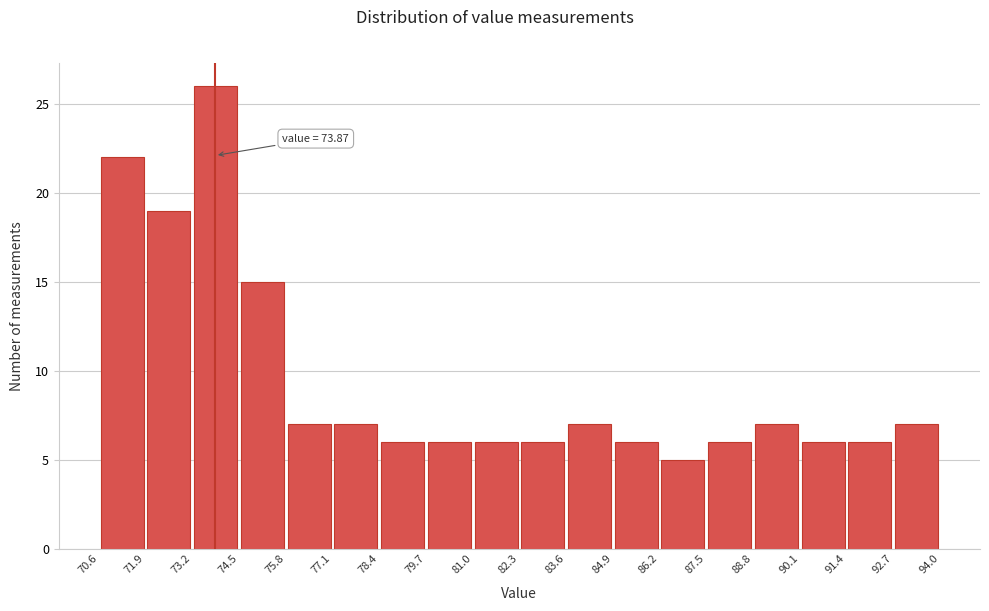

Which range on the x-axis has the tallest bar?

73.2 to 74.5